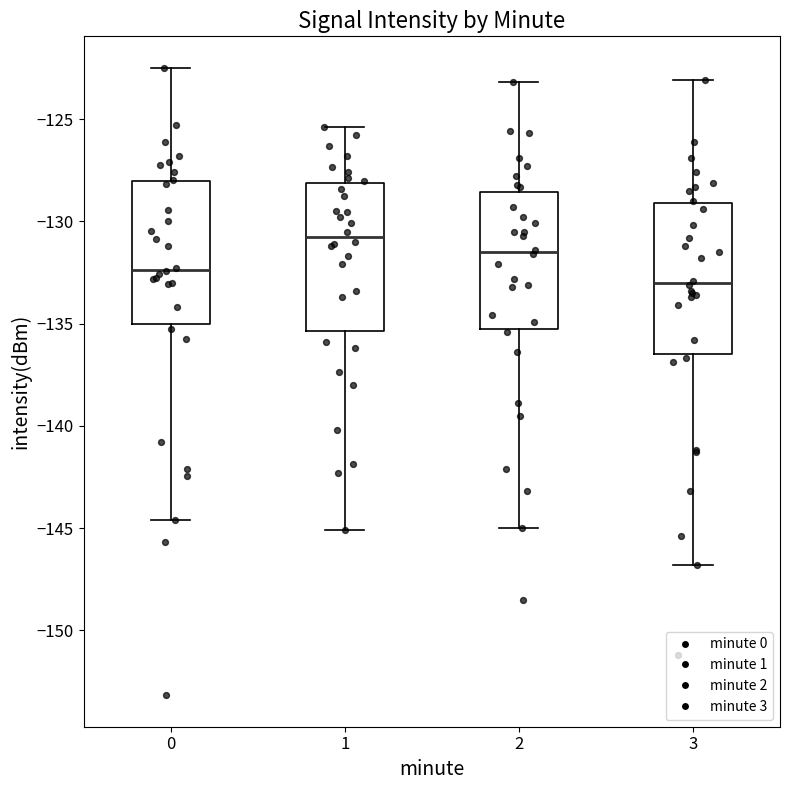

Reading left to right, read every box against the y-axis: the position of its median line, the range the box covers, and the ends of its whiskers. The values are not printed on the chart, so give them approximately, as read against the axis.

0: median -132.5, box -135.0 to -128.0, whiskers -144.5 to -122.5
1: median -130.5, box -135.5 to -128.0, whiskers -145.0 to -125.5
2: median -131.5, box -135.5 to -128.5, whiskers -145.0 to -123.0
3: median -133.0, box -136.5 to -129.0, whiskers -147.0 to -123.0